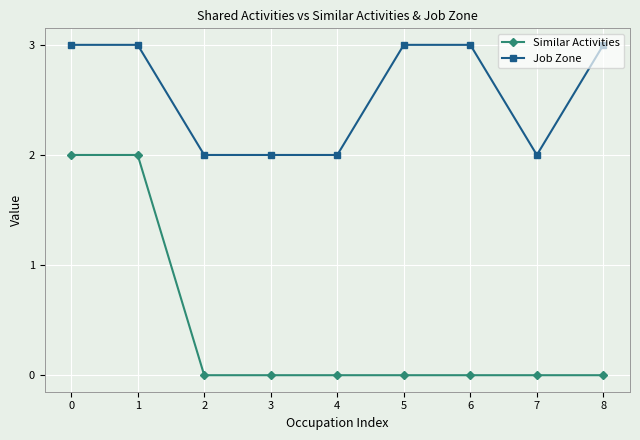

Which series has the widest spread of values?

Similar Activities